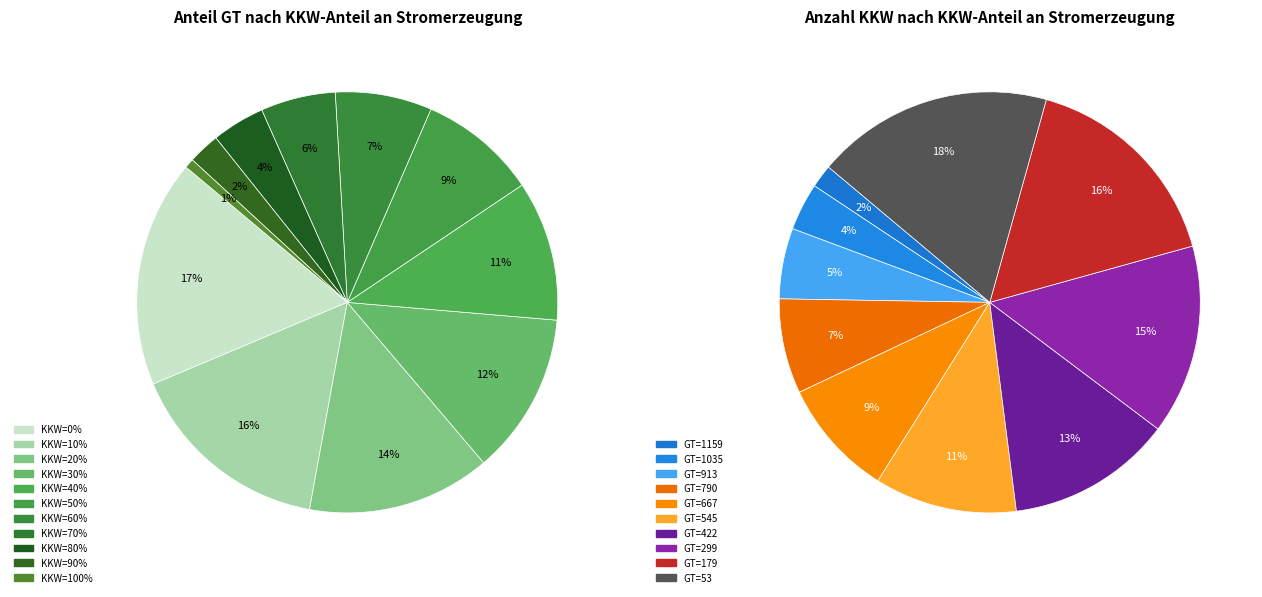

The 70% slice represents 6% of the pie. True or false?

True